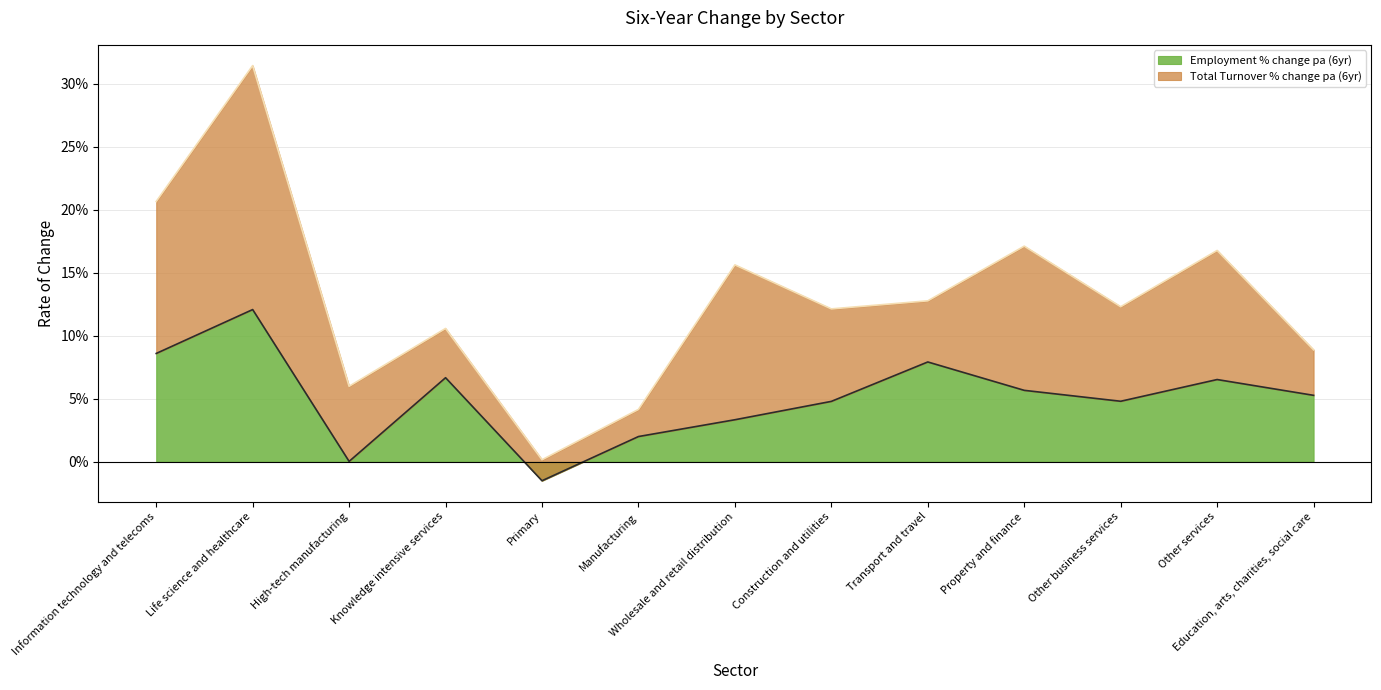

True or false: there are more than 0 points higher than both neighbors.

True